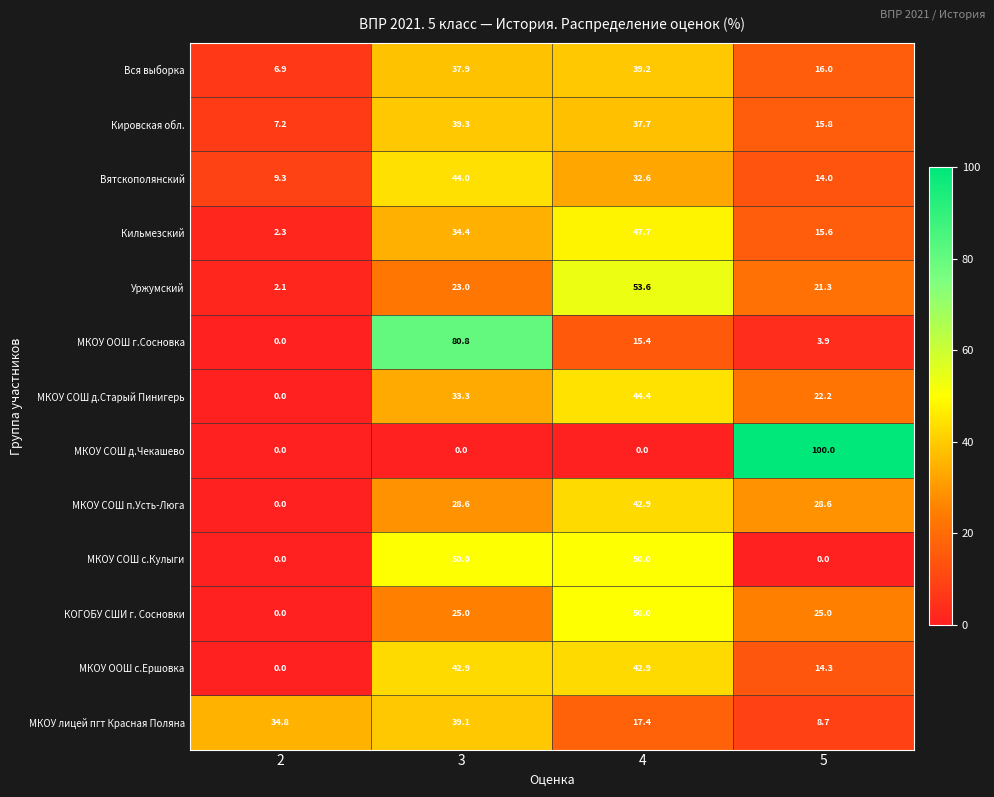

Which series changed the most between 3 and 4?

МКОУ ООШ г.Сосновка